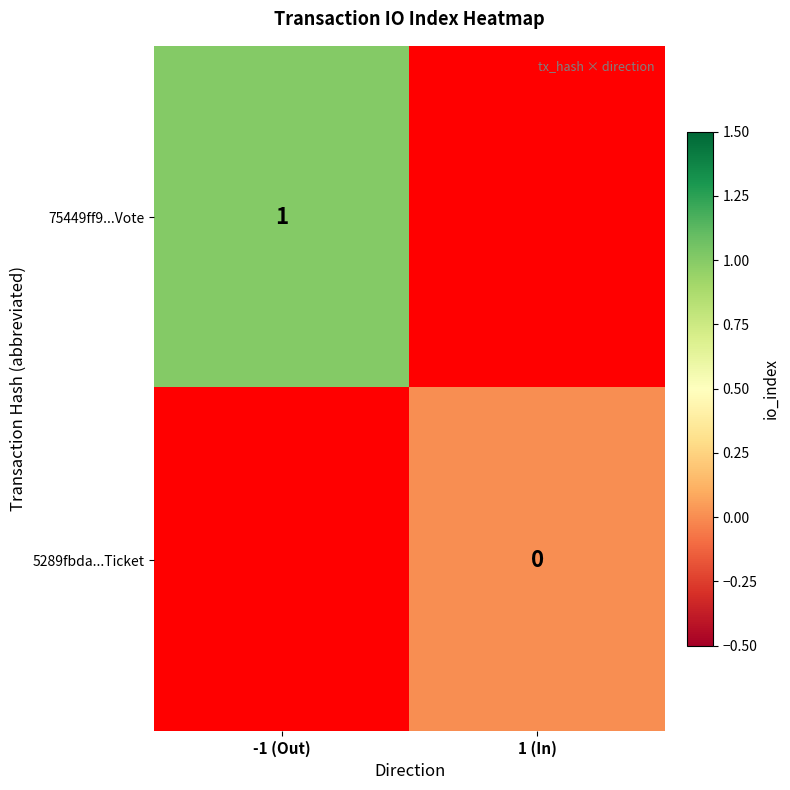

Between 1 (In) and -1 (Out), which is larger?

-1 (Out)